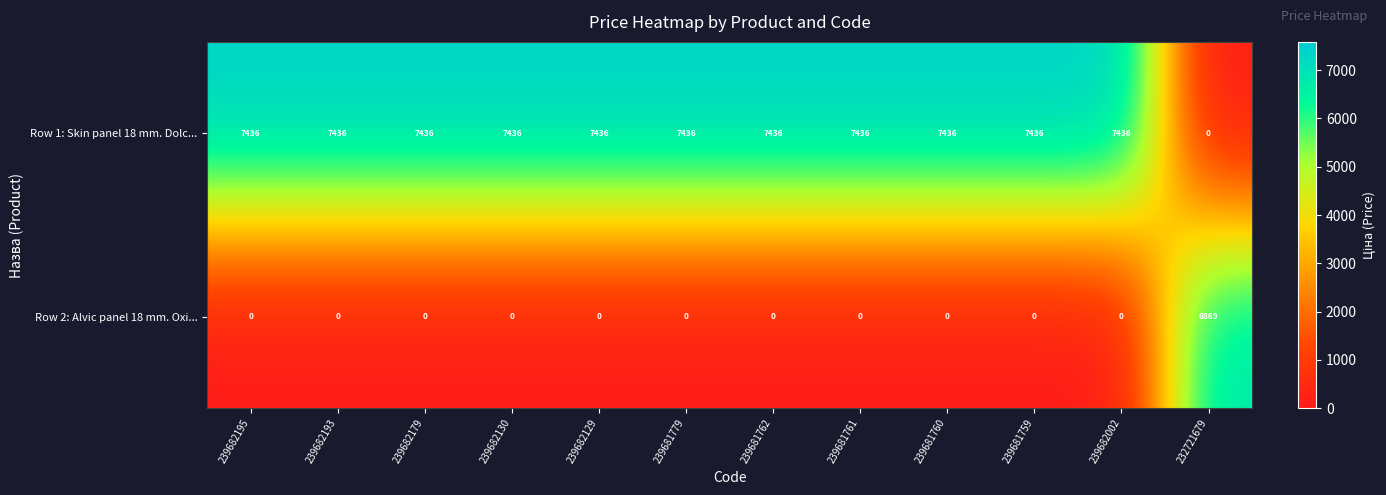

What is the spread (max minus min) of values at 239681779?

7436